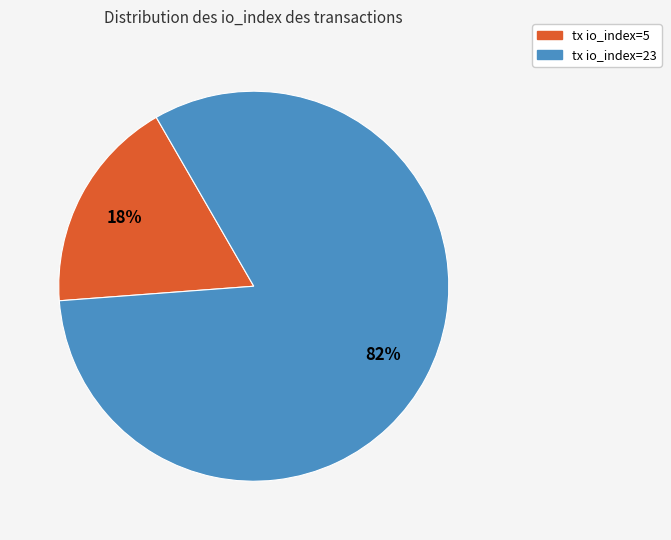

Which has a higher value, tx io_index=23 or tx io_index=5?

tx io_index=23